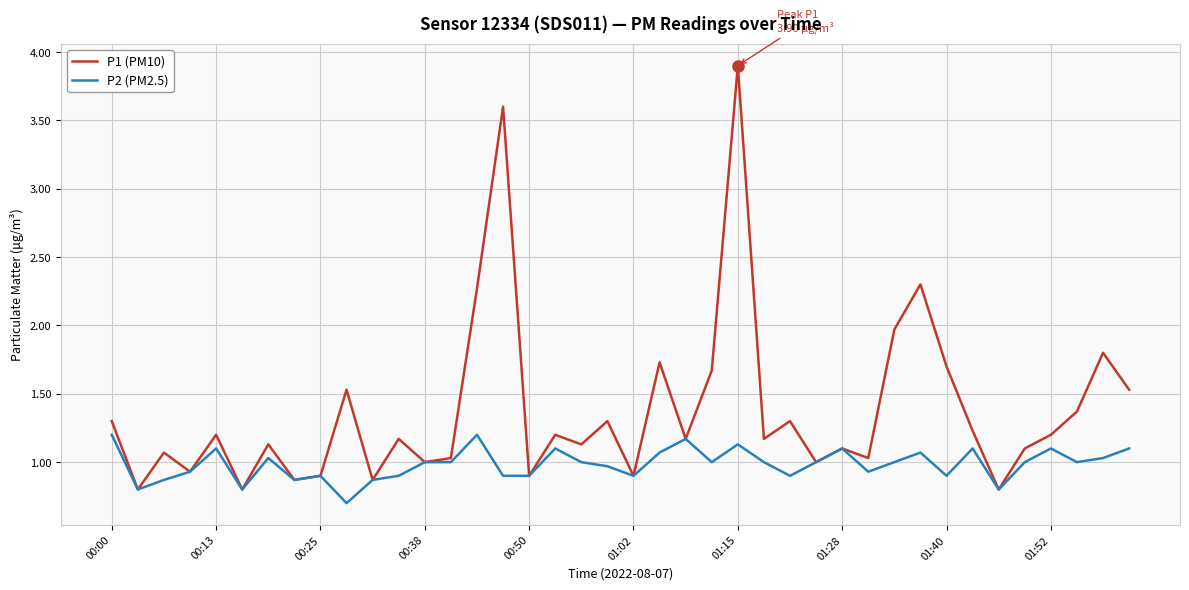

At how many categories does at least one series exceed 2?

4